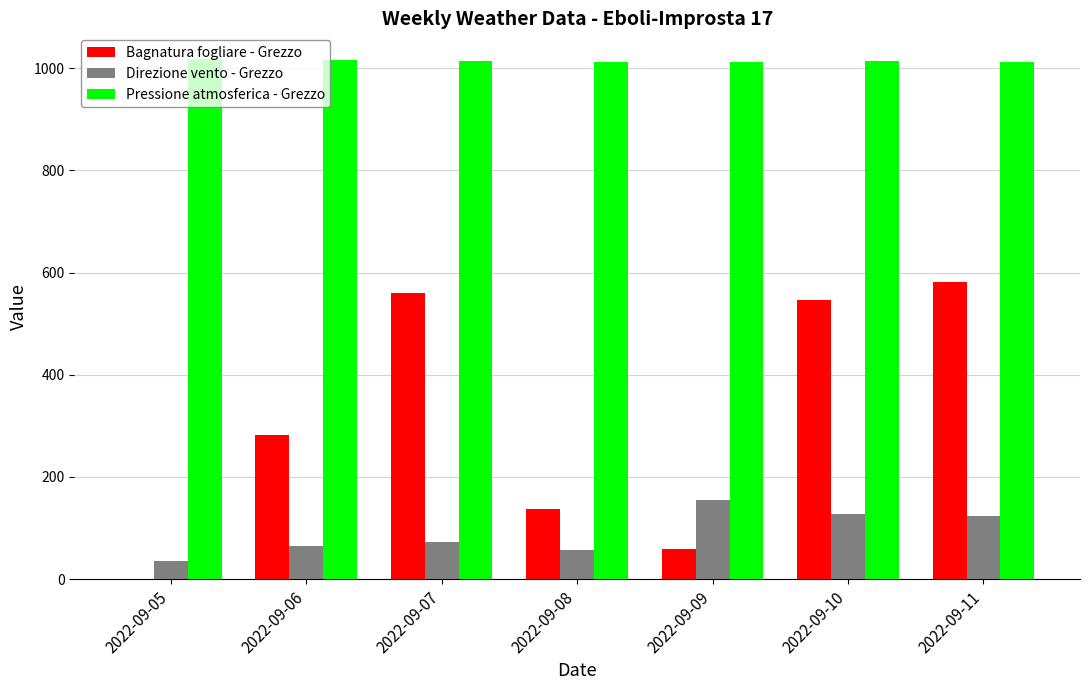

What is the sum of all Direzione vento - Grezzo values?

635.0